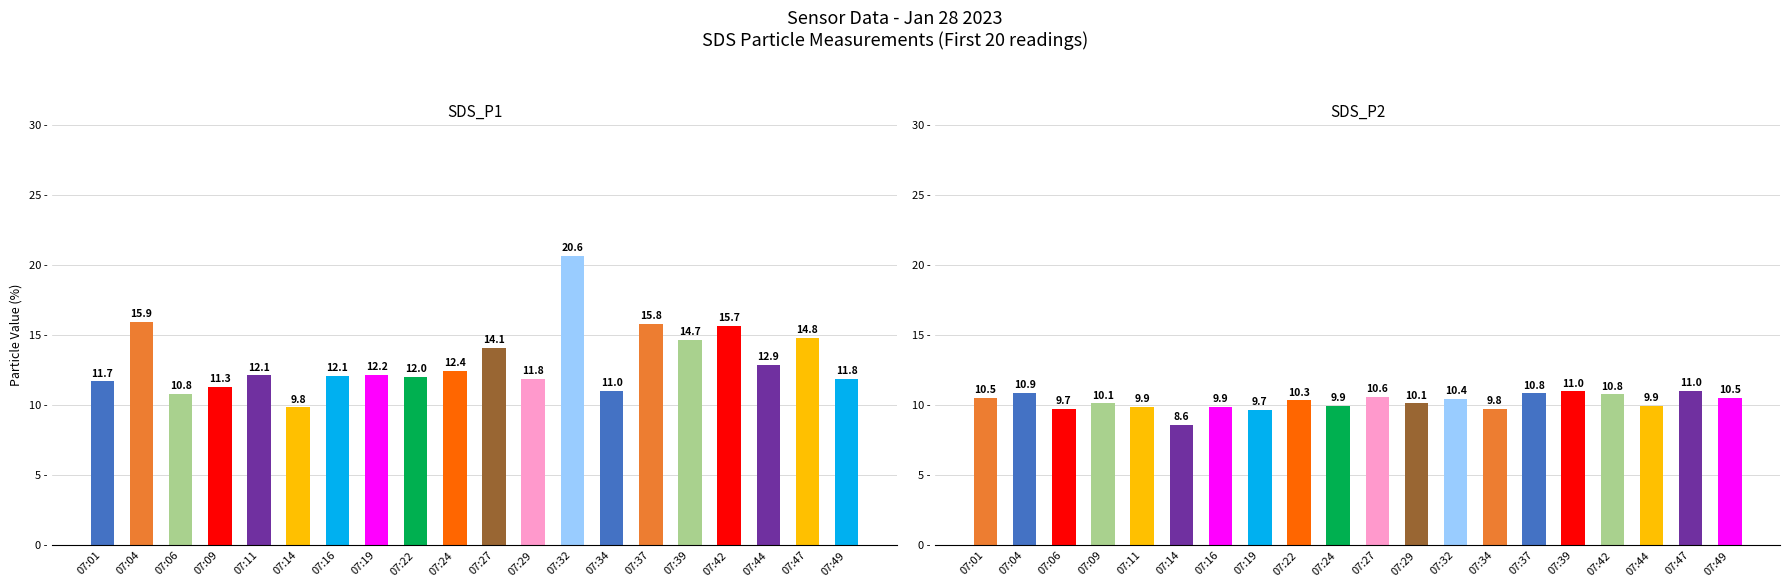

What is the minimum value shown in the chart?

8.6